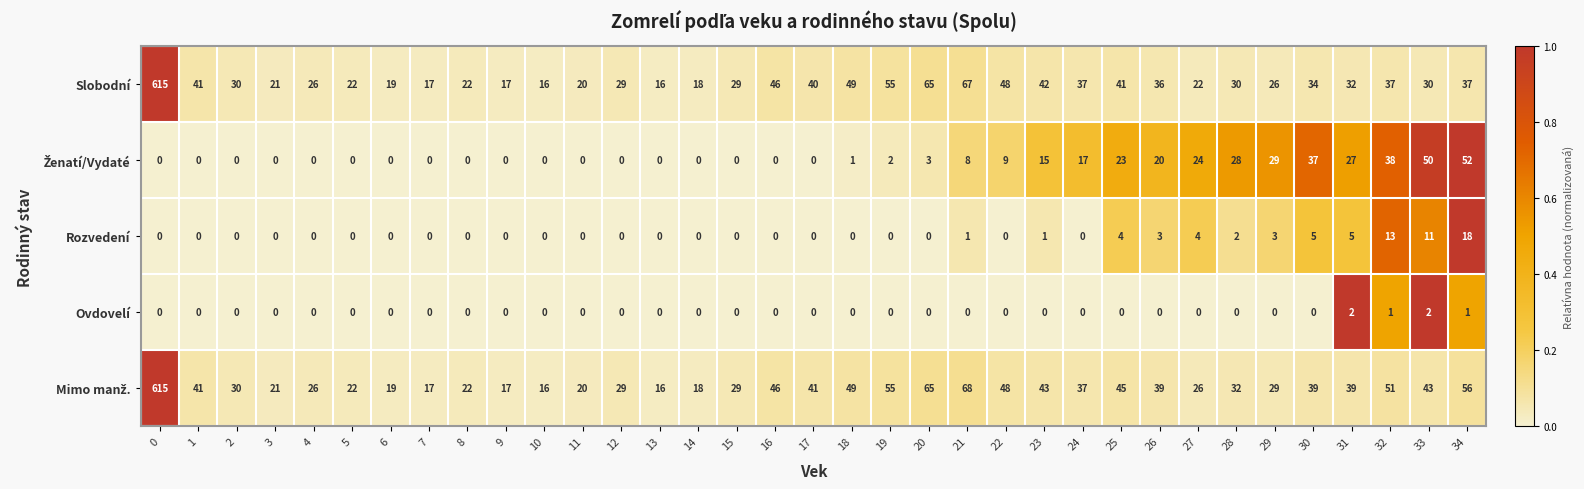

What is the total value across all series at 20?

133